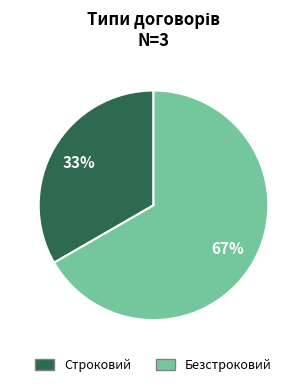

How many slices are in this pie chart?

2